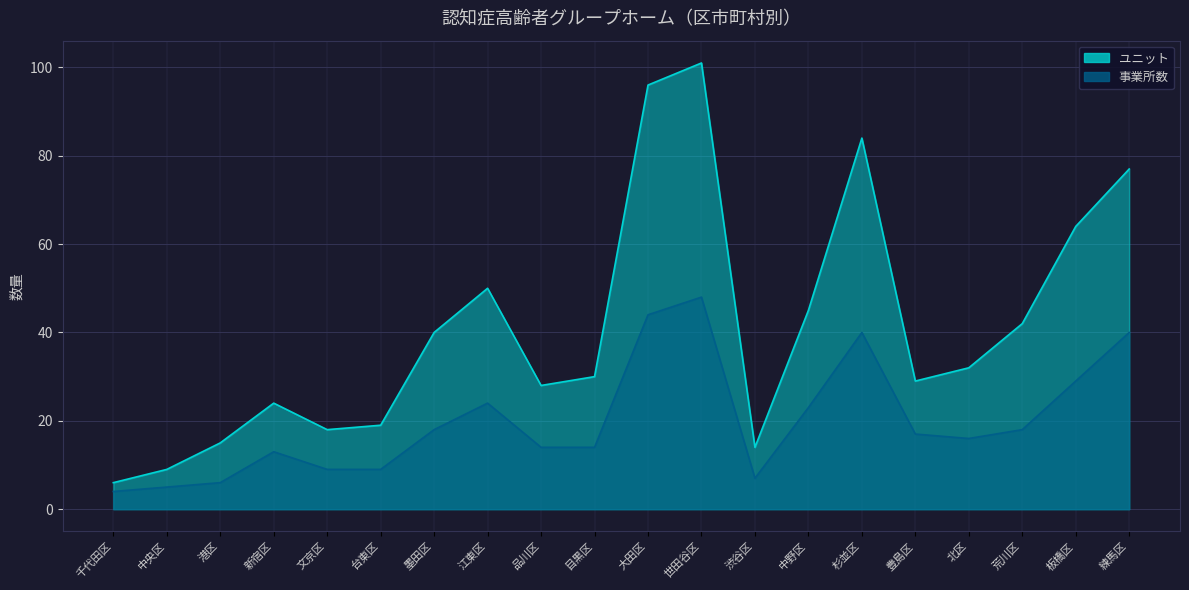

Which series changed the most between 千代田区 and 台東区?

ユニット